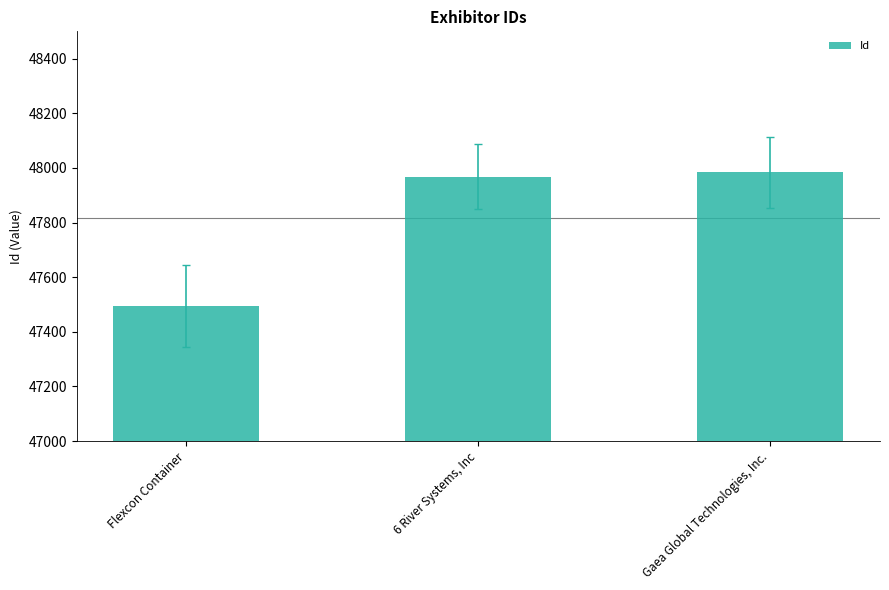

True or false: the data shows 65267 at 6 River Systems, Inc.

False